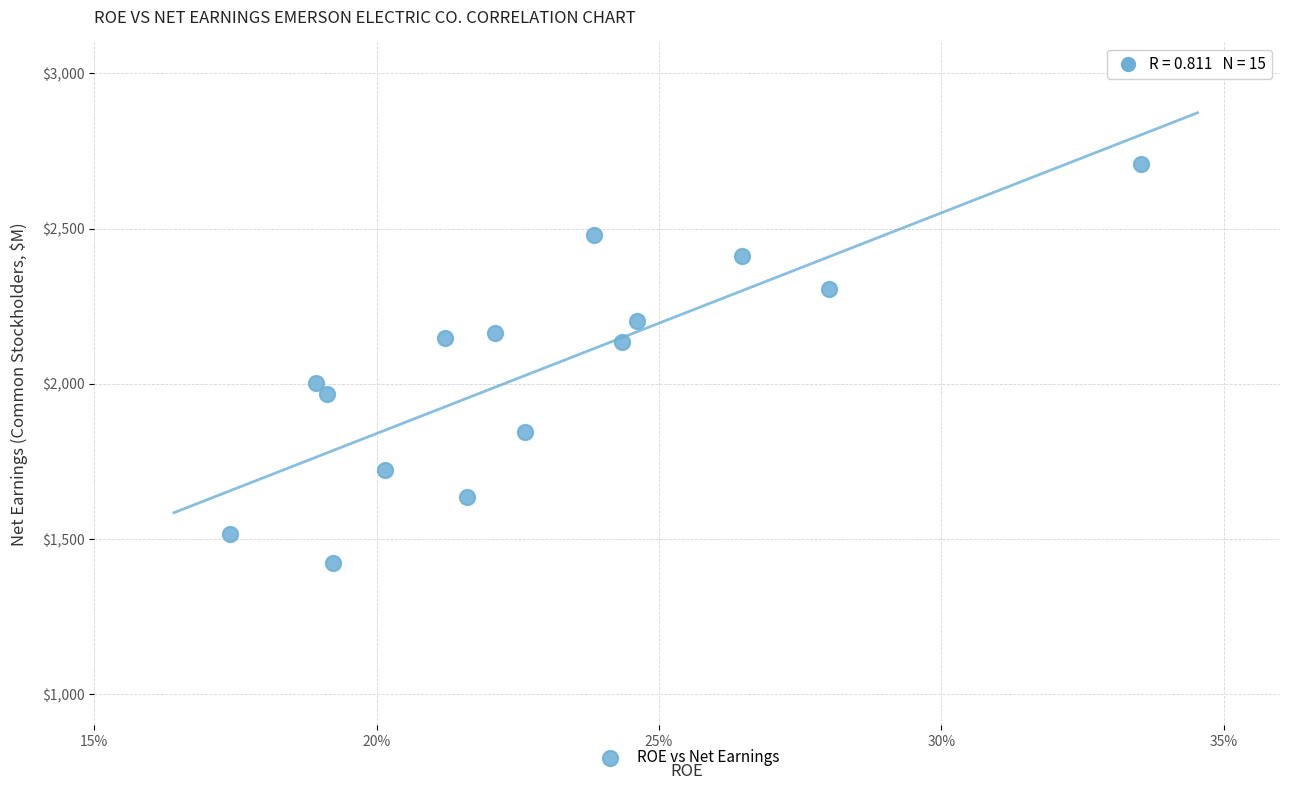

What is the range of Y values (max minus min)?

1288